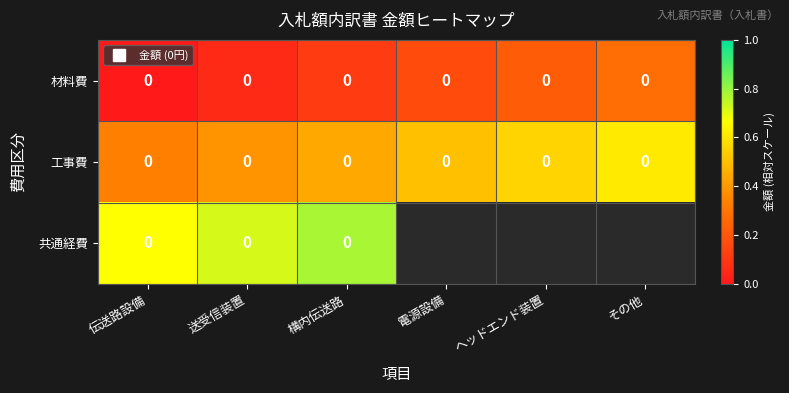

True or false: 工事費 has a value of 0.6 at ヘッドエンド装置.

True